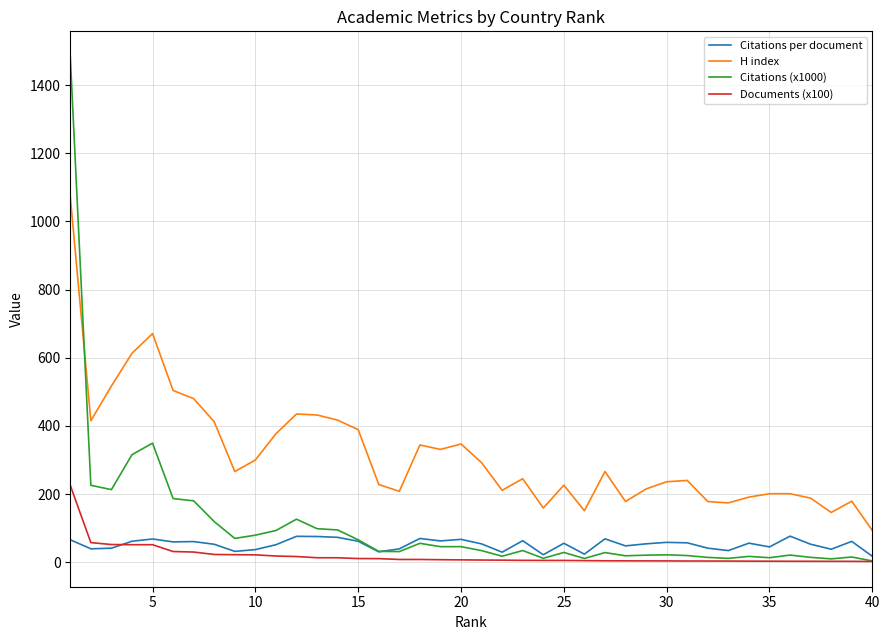

Which series has the largest total across all categories?

H index